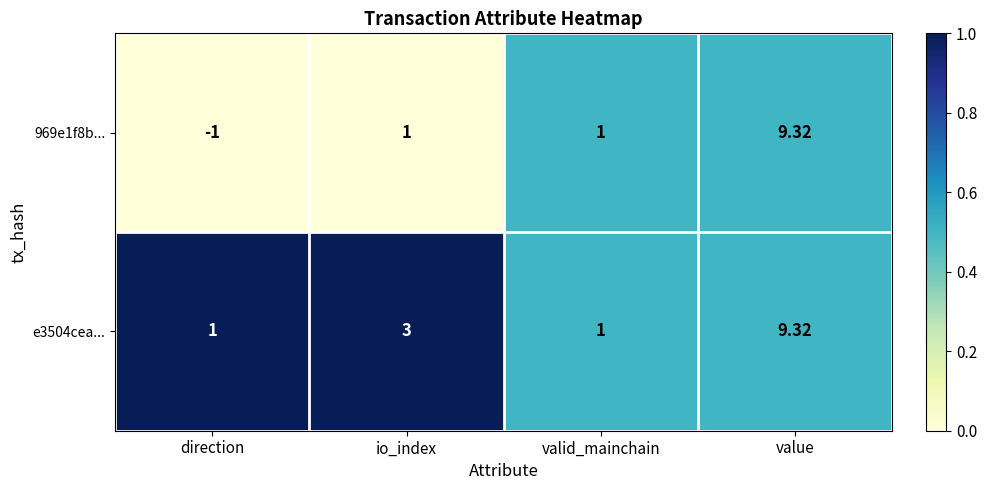

What is the greatest value displayed?

9.3